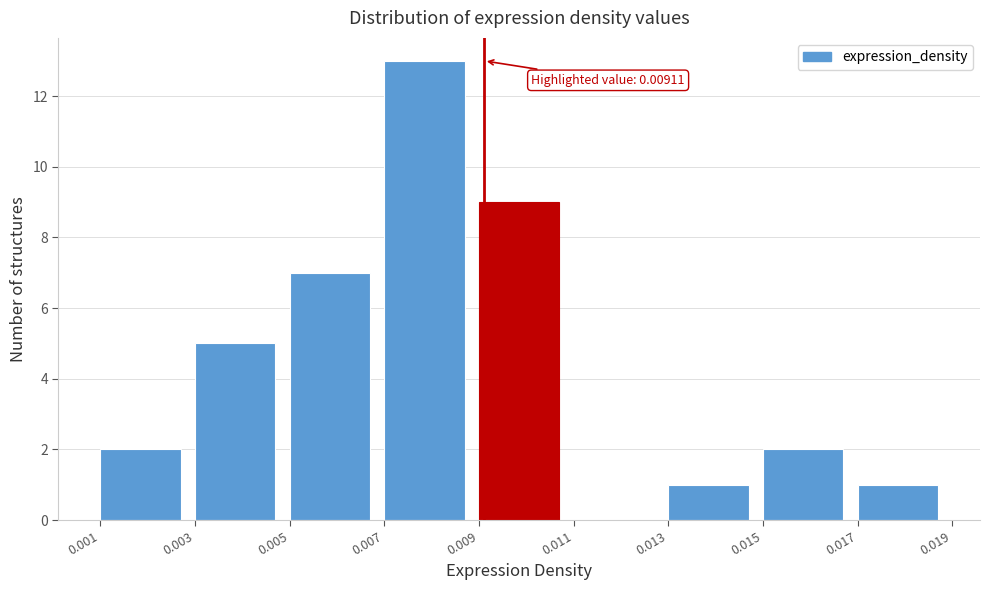

Over which range of the x-axis is the bar tallest?

0.007 to 0.009